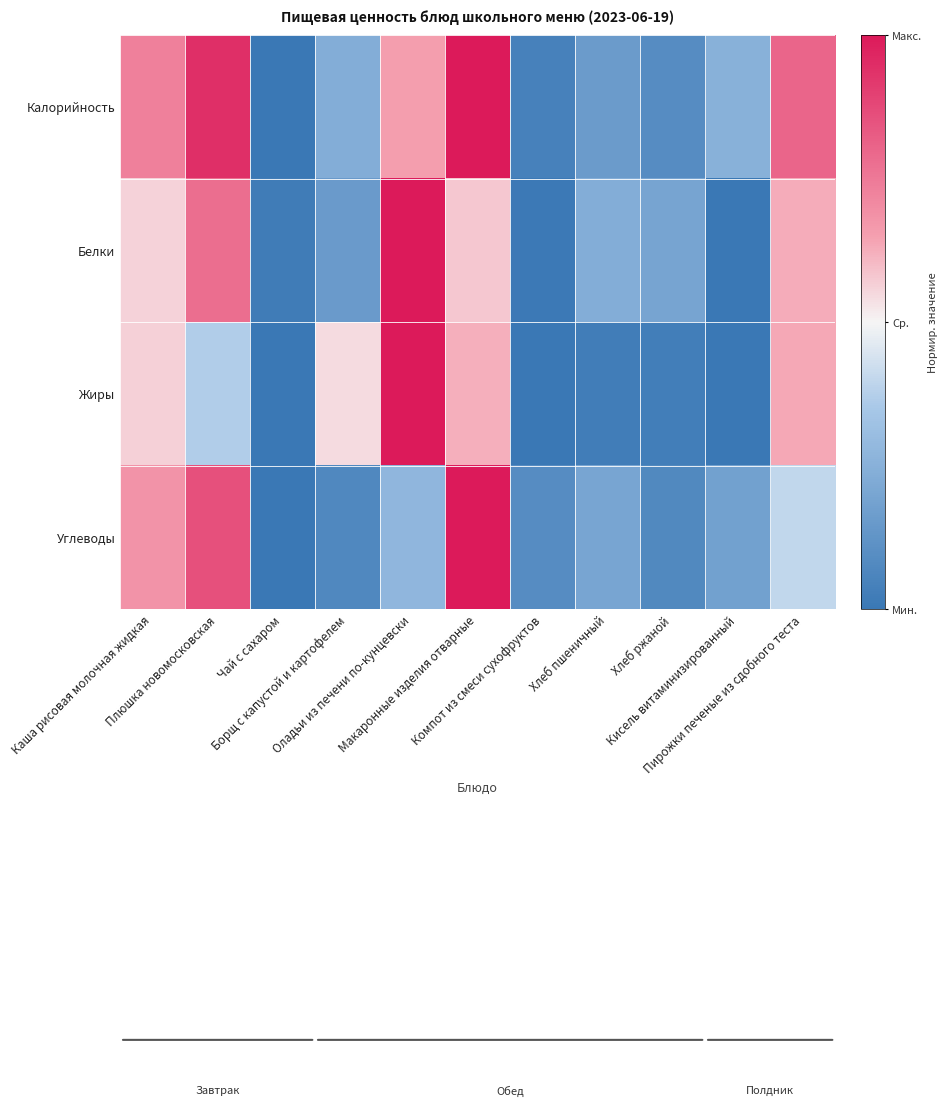

Which label corresponds to the largest value in the chart?

Макаронные изделия отварные